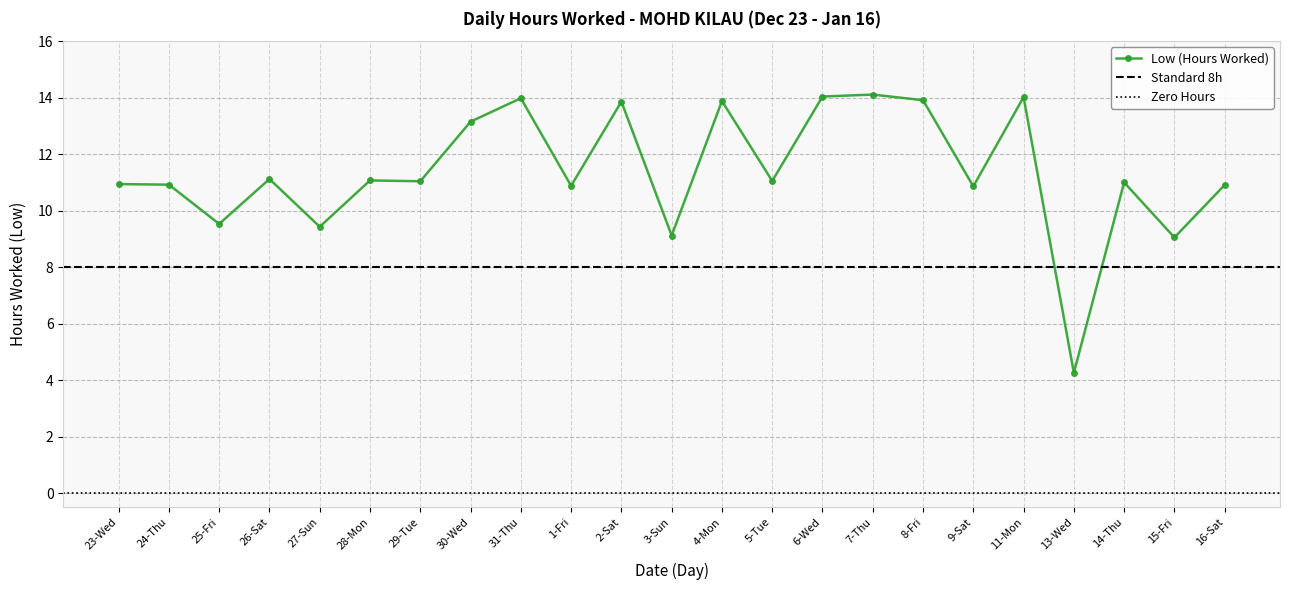

At which category does the chart reach its peak across all series?

7-Thu